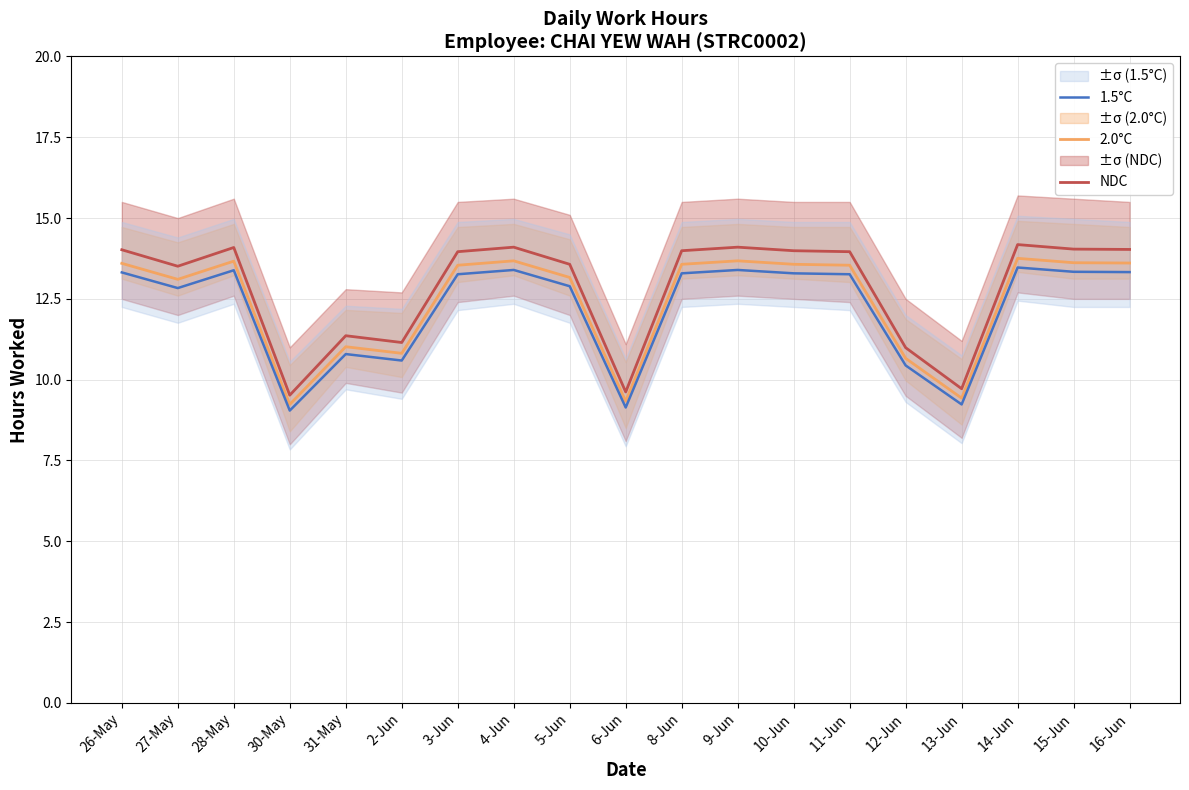

Which has a higher value, 5-Jun or 28-May?

28-May